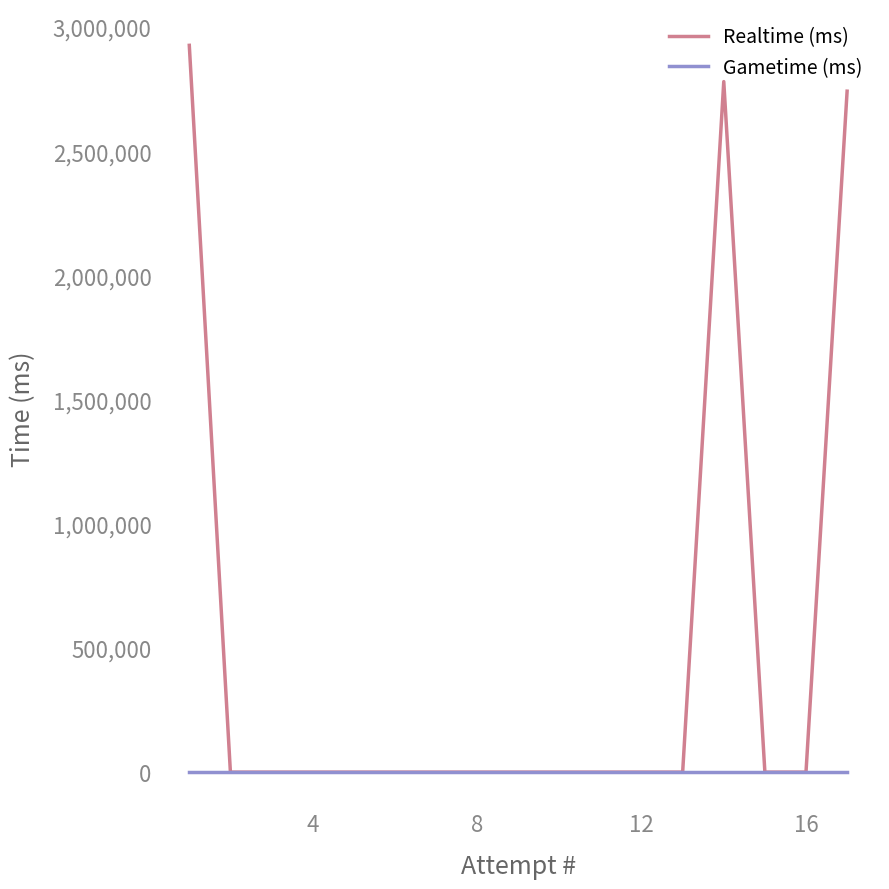

Reading left to right, extract all data points from this chart.

Realtime (ms): 2926535	0	0	0	0	0	0	0	0	0	0	0	0	2780418	0	0	2741911
Gametime (ms): 0	0	0	0	0	0	0	0	0	0	0	0	0	0	0	0	0